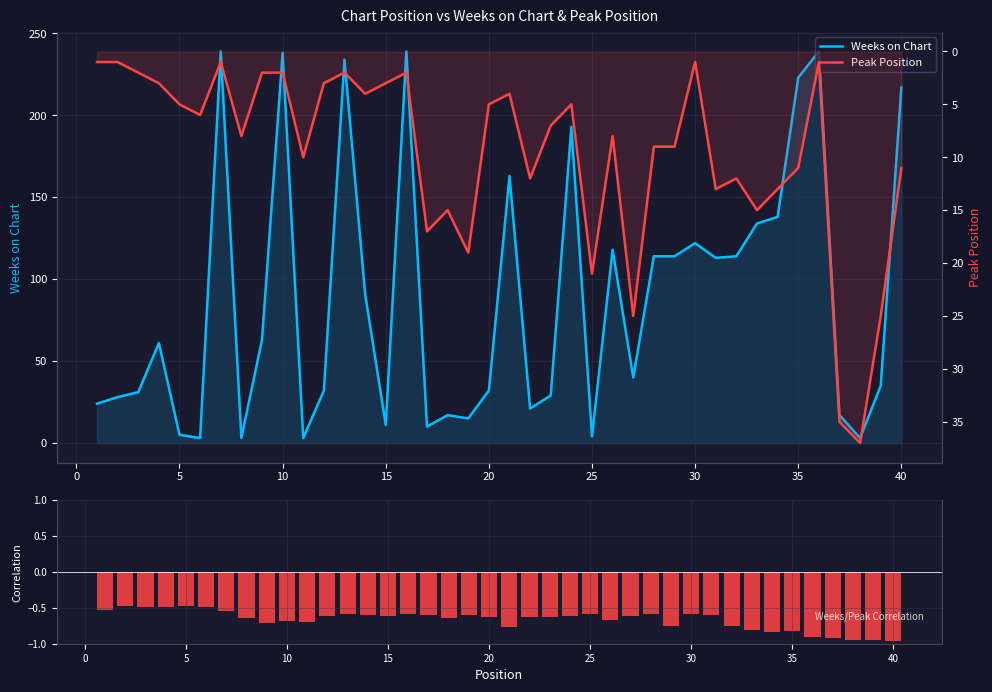

Which series has the largest range (max minus min)?

Weeks on Chart